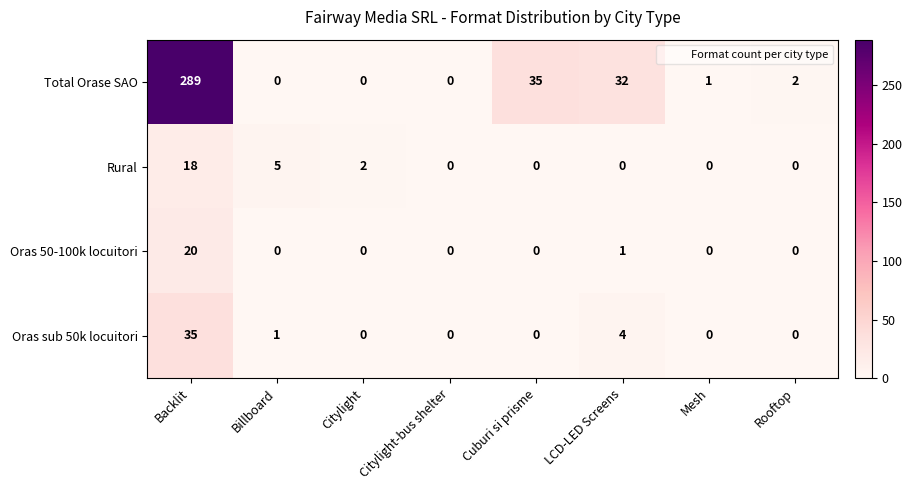

How many categories are shown in the chart?

8